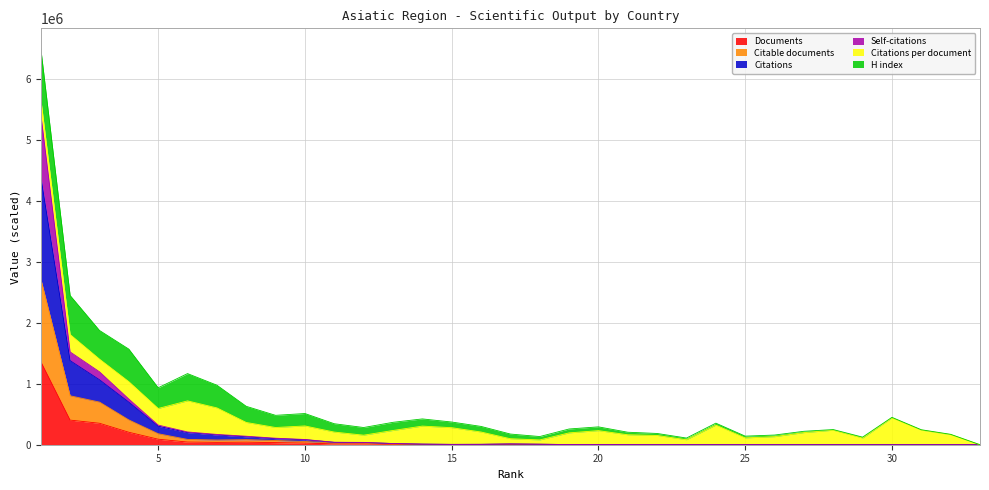

What value does the Documents series have at 1?

1366140.0